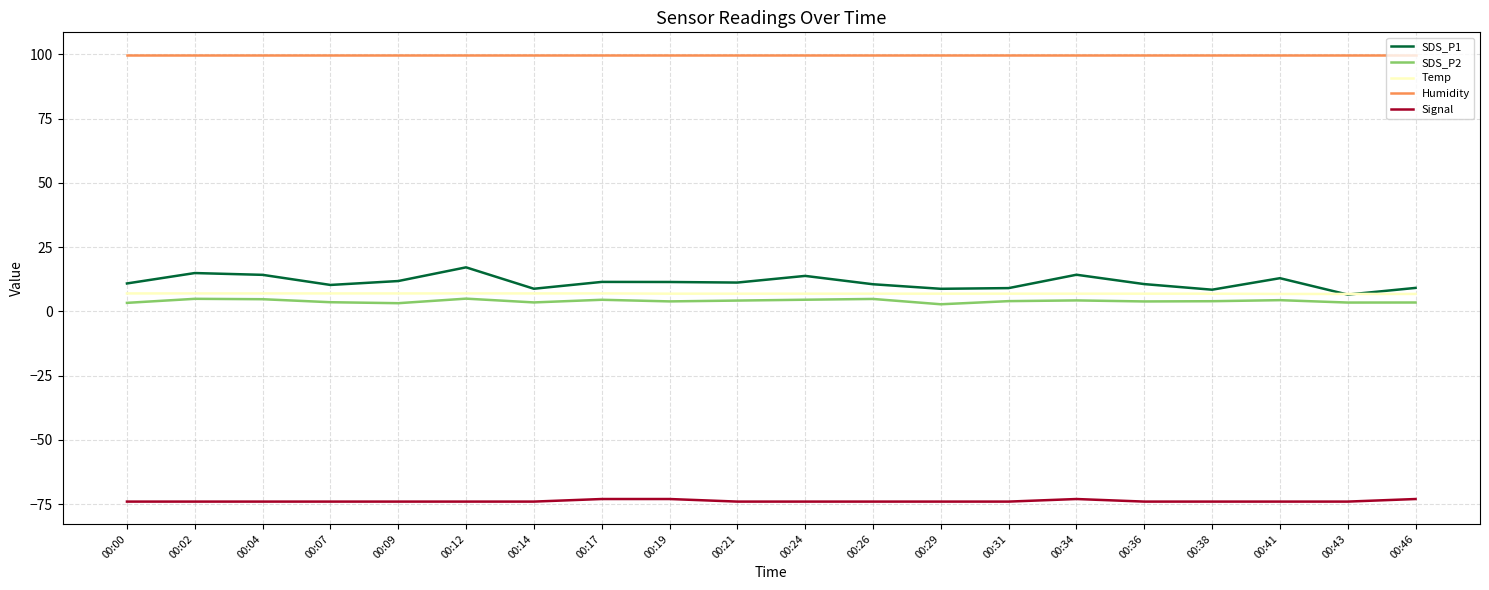

True or false: Temp and Signal intersect in this chart.

False